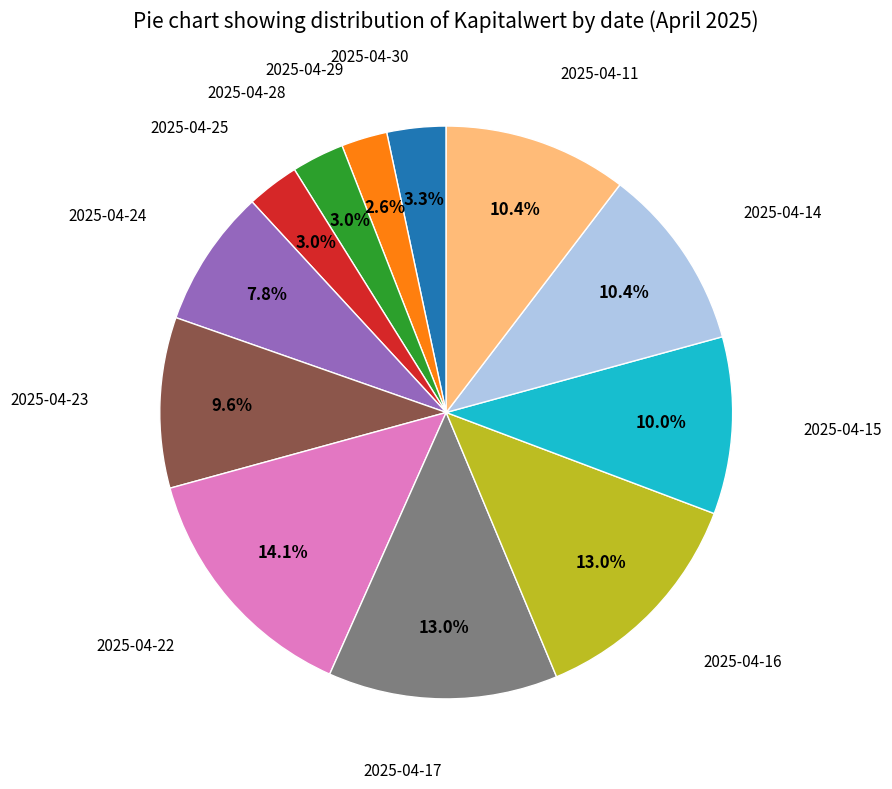

Is there a majority slice in this chart?

No